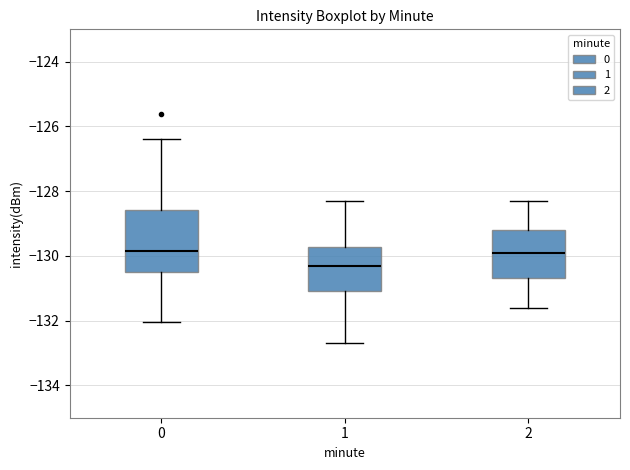

Where is the lower edge of the box at x = 0 on the y-axis? The values are not printed on the chart, so give them approximately, as read against the axis.

-130.4